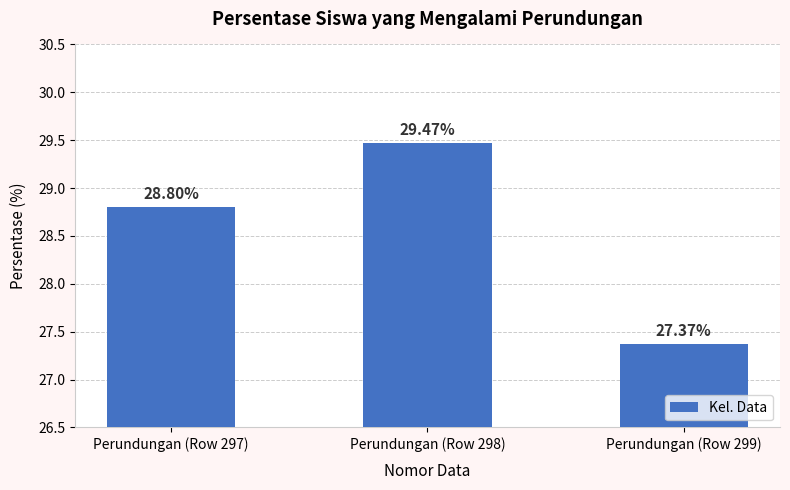

What is the sum of the values at Perundungan (Row 299) and Perundungan (Row 297)?

56.2